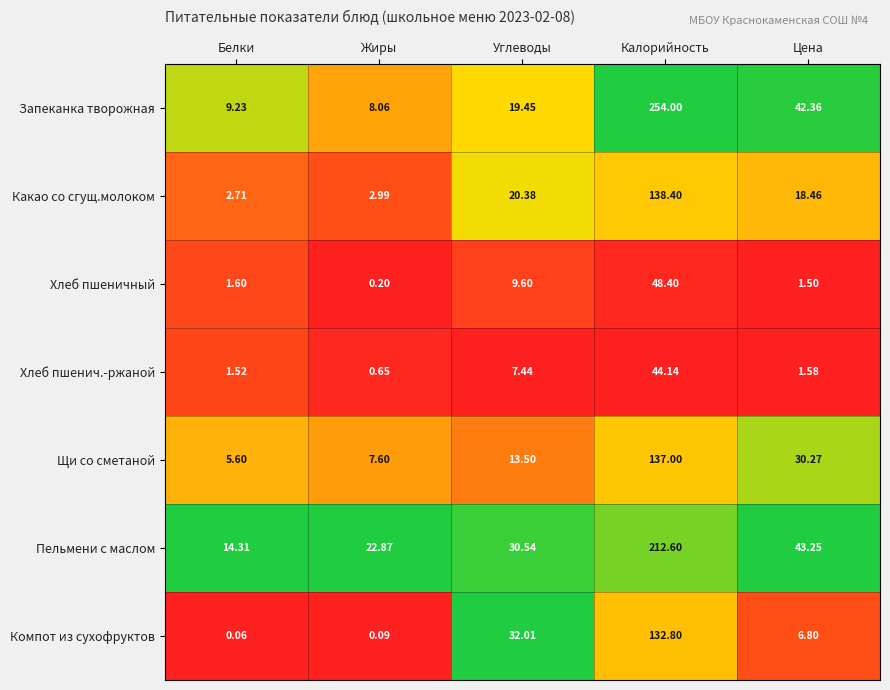

Where does the Щи со сметаной series first go above 13?

Углеводы